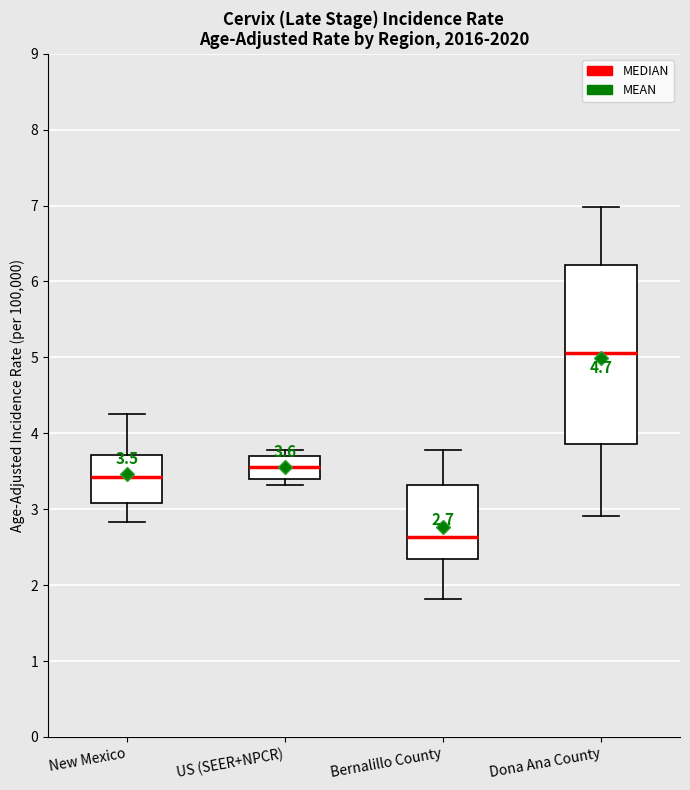

Which box has the highest median line?

Dona Ana County